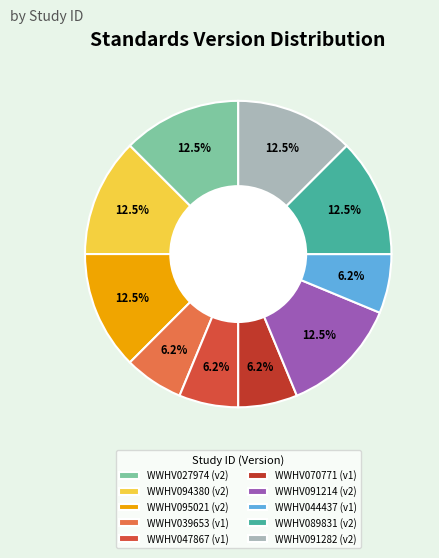

Count the number of slices in the pie.

10